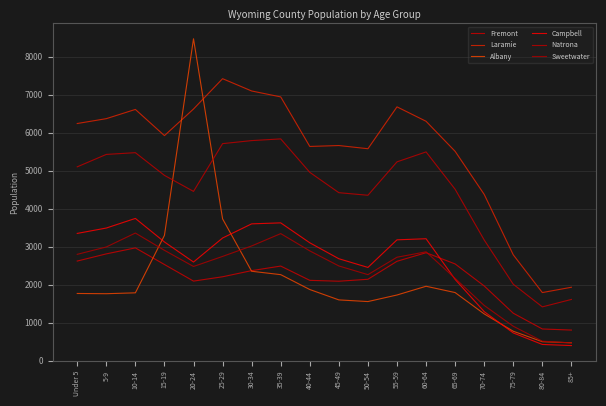

At which label does Sweetwater first exceed 2742?

Under 5